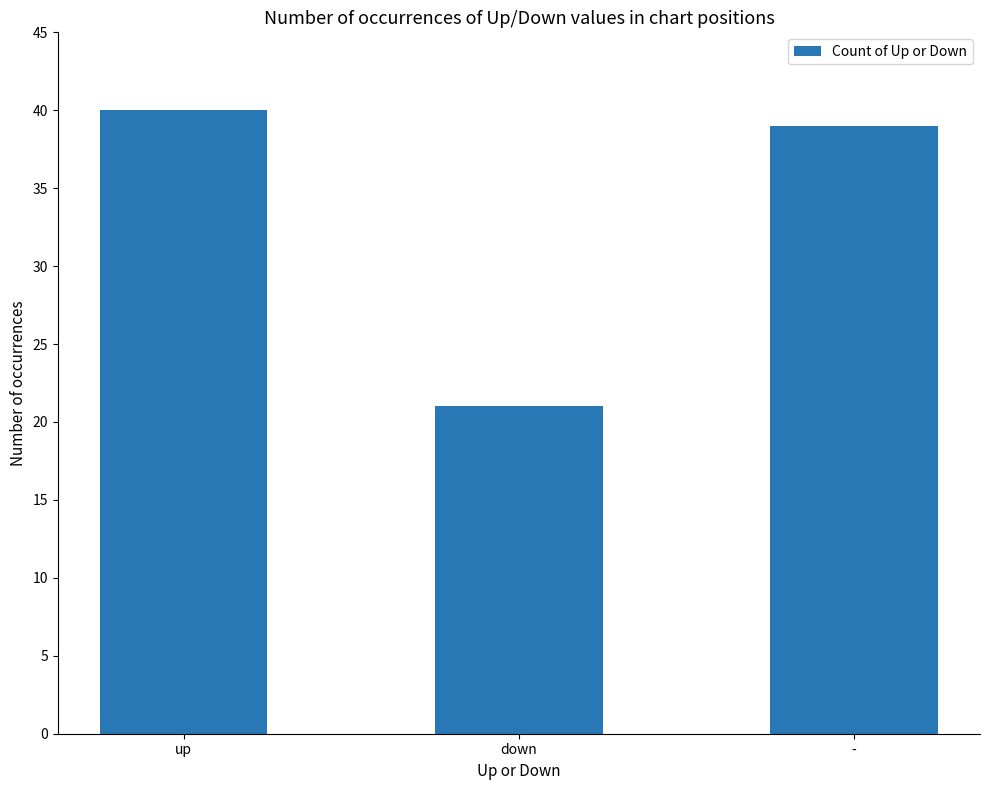

What is the label of the 2nd bar from the left?

down